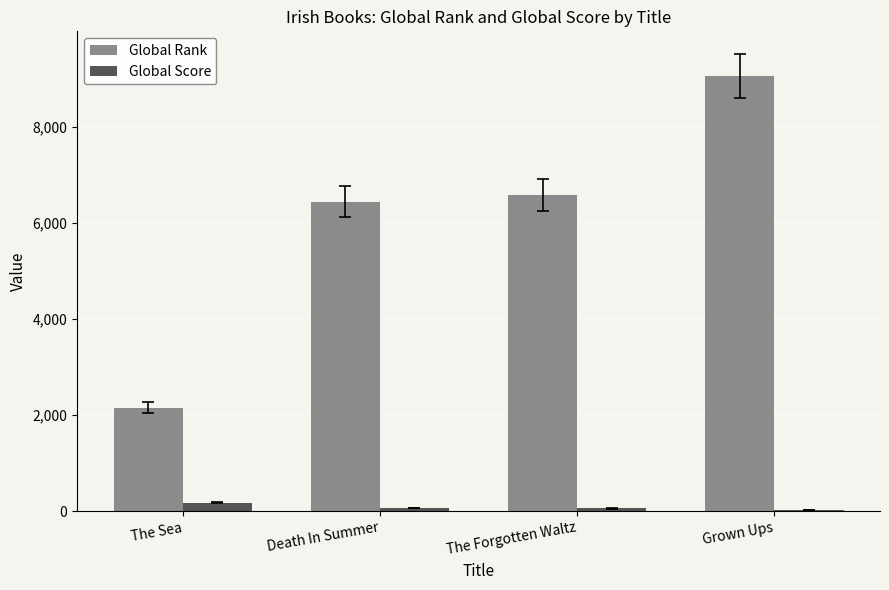

Rank the series by their average value, from lowest to highest.

Global Score, Global Rank